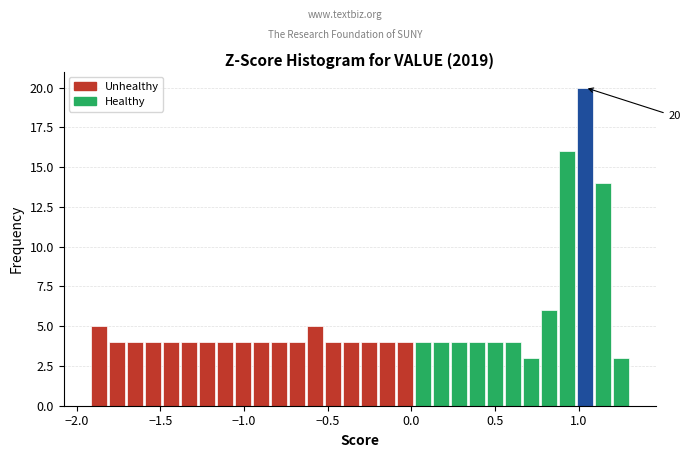

Around what value on the x-axis is the tallest bar? Give the approximate position of its centre, as read against the axis.

1.05